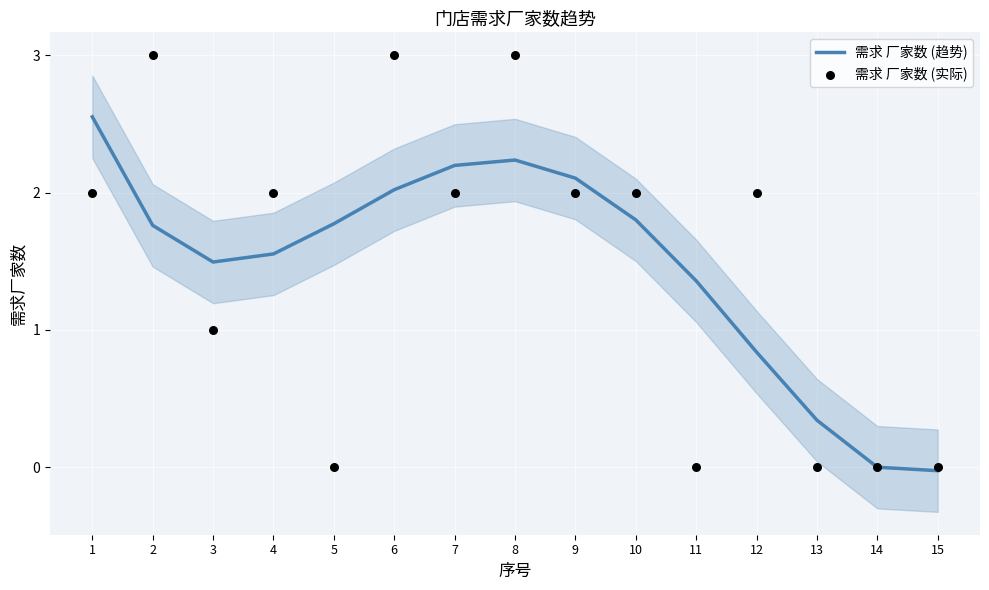

Which series reaches the minimum Y coordinate?

需求 厂家数 (趋势)